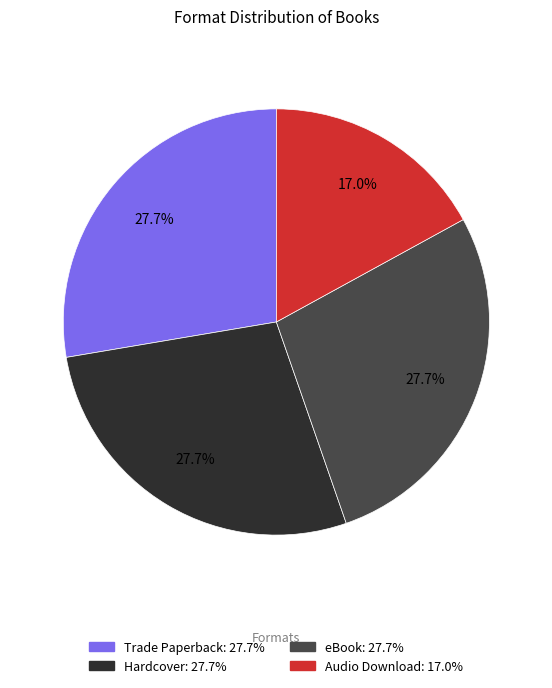

What portion of the pie excludes Trade Paperback?

72.3%